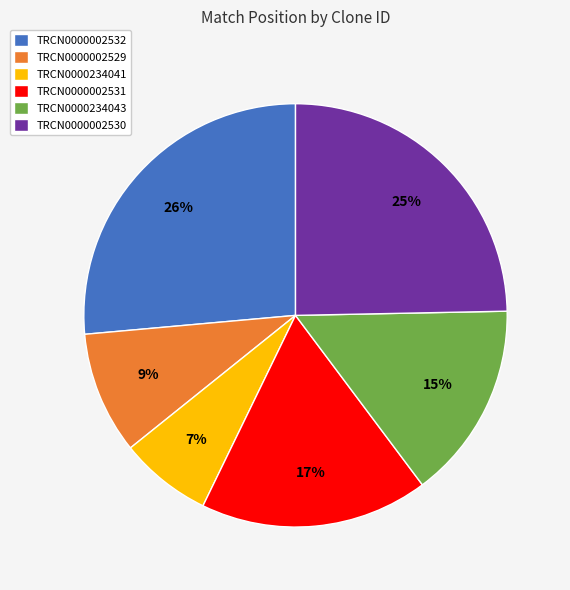

To the nearest percent, what percentage of the pie is TRCN0000234041?

7%